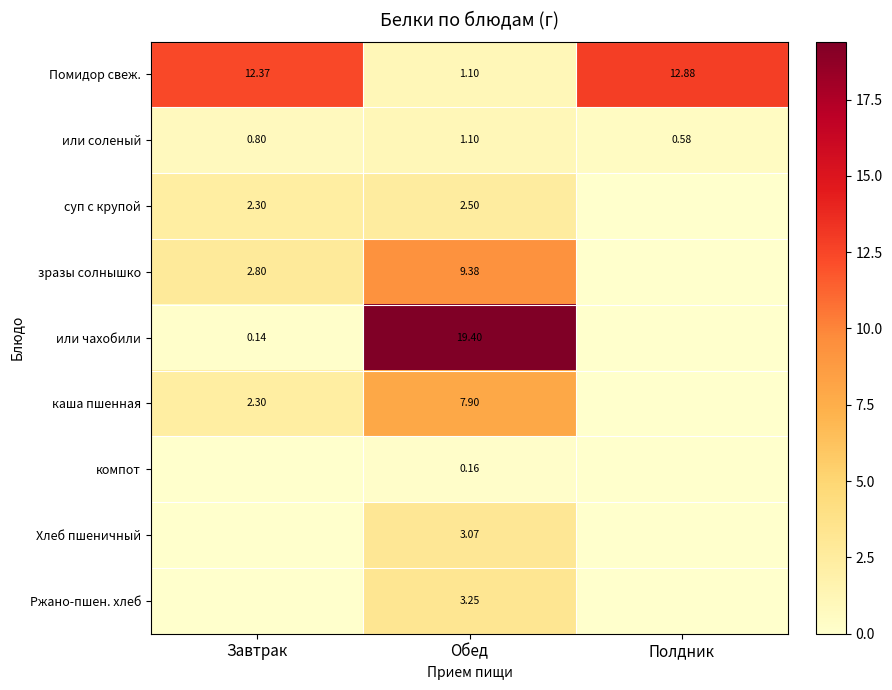

At which label does или соленый reach its peak?

Обед